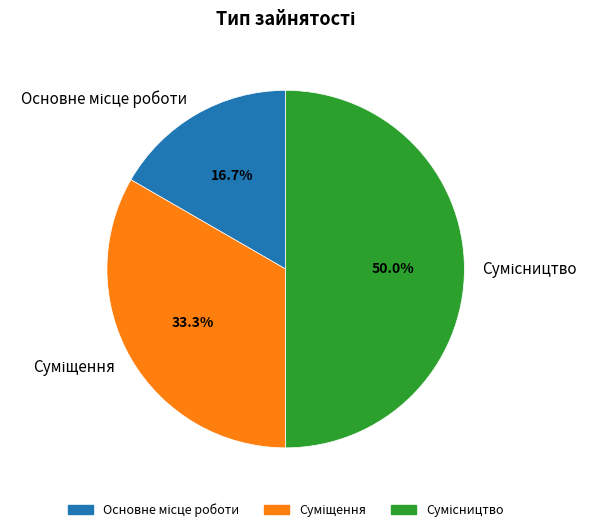

What percentage is the Основне місце роботи slice, to the nearest percent?

17%